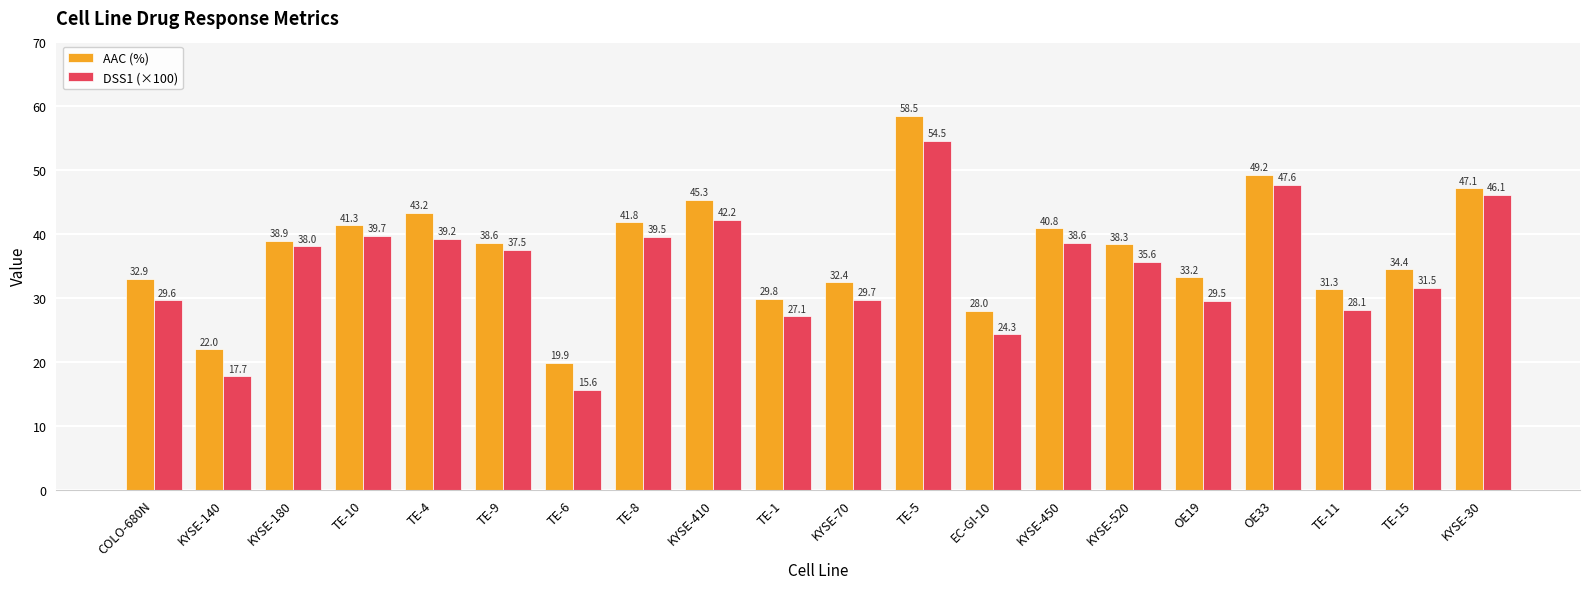

True or false: DSS1 (×100) has a value of 16.4 at TE-9.

False